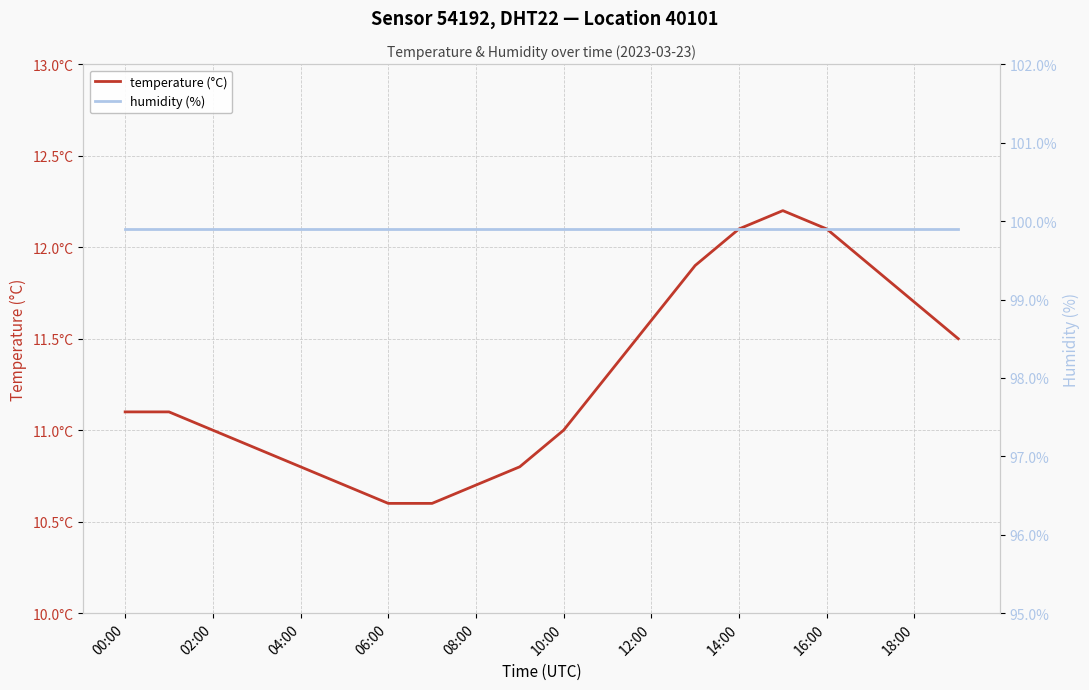

Where is humidity (%) nearest to the value 99?

00:00